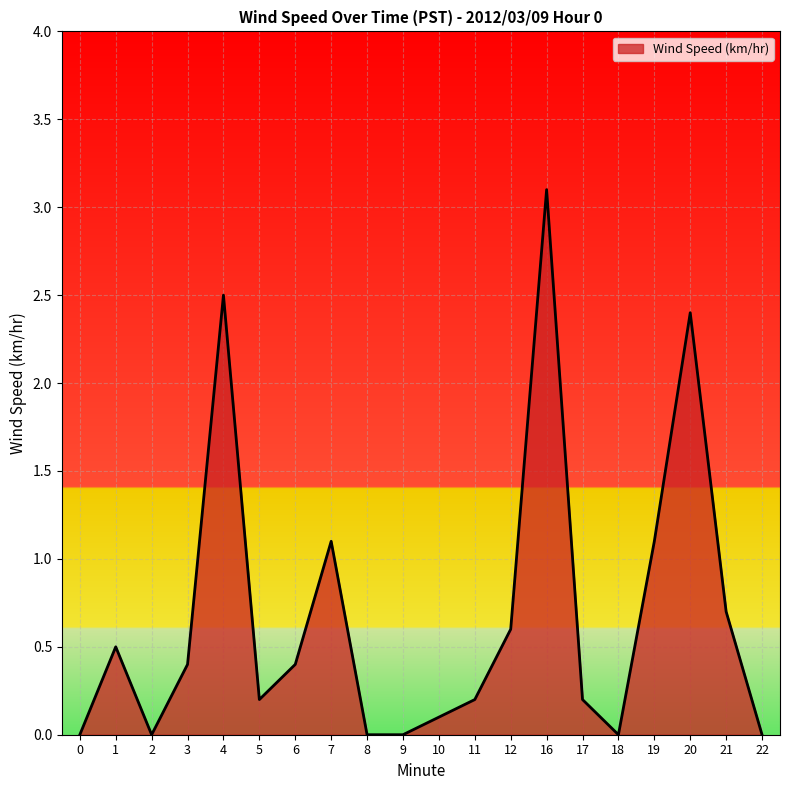

Which category has the highest value across all series?

16